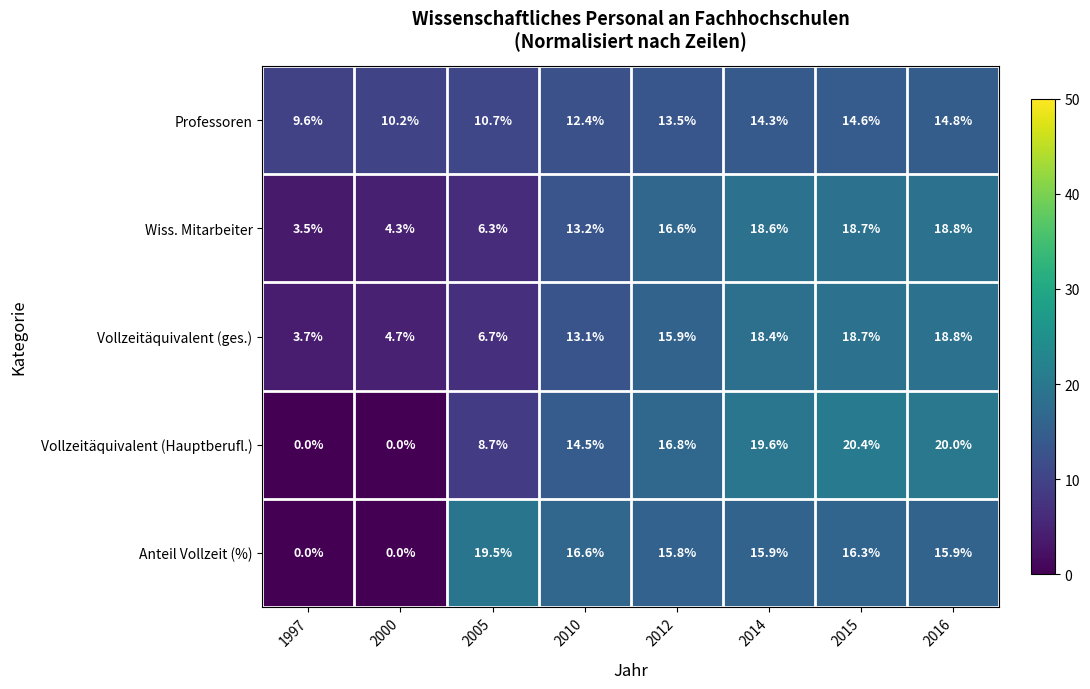

How many categories are shown in the chart?

8